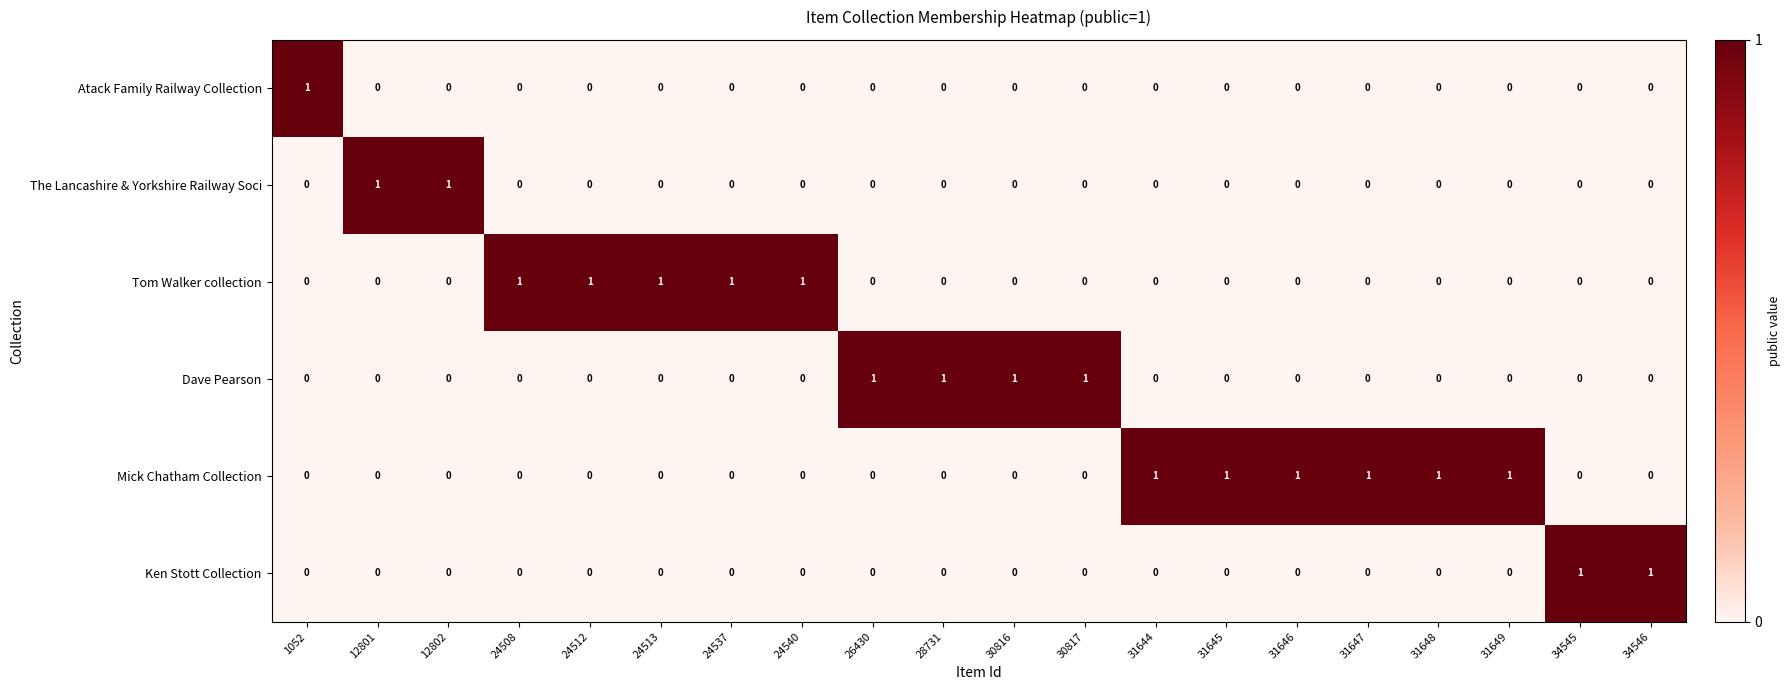

What is the sum of all Tom Walker collection values?

5